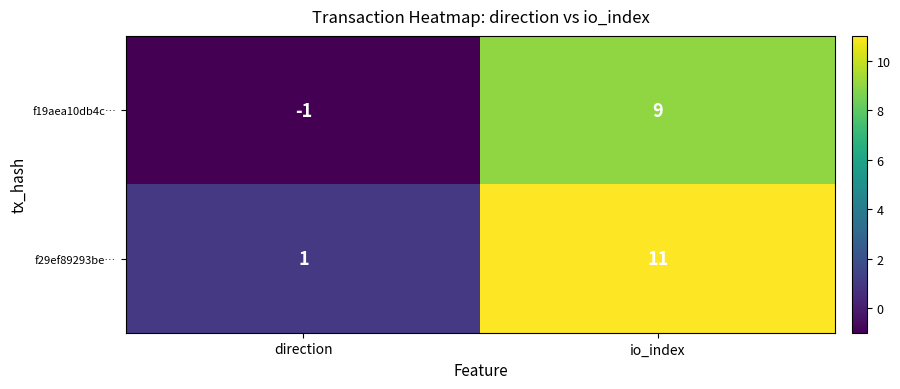

At how many categories does at least one series exceed 6?

1